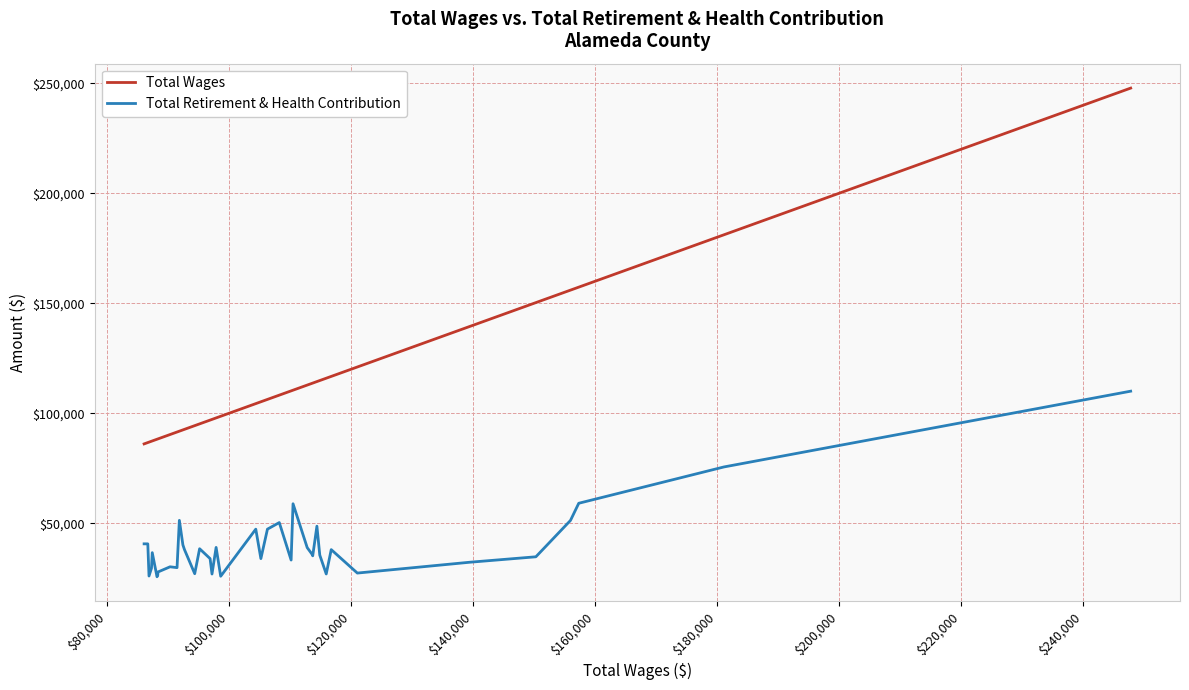

Which series has the widest spread of values?

Total Wages